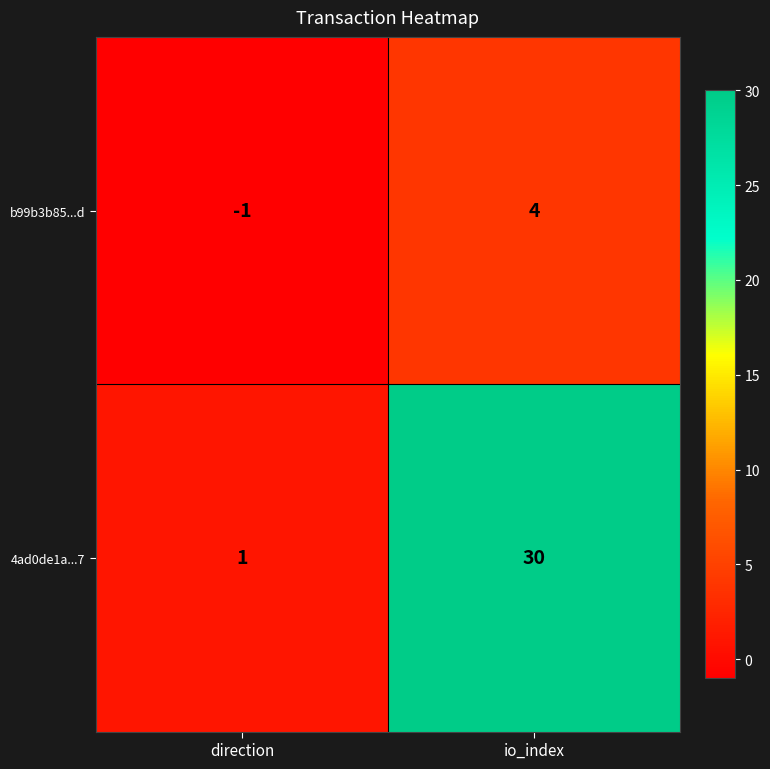

True or false: 4ad0de1a...7 has a value of 12 at io_index.

False